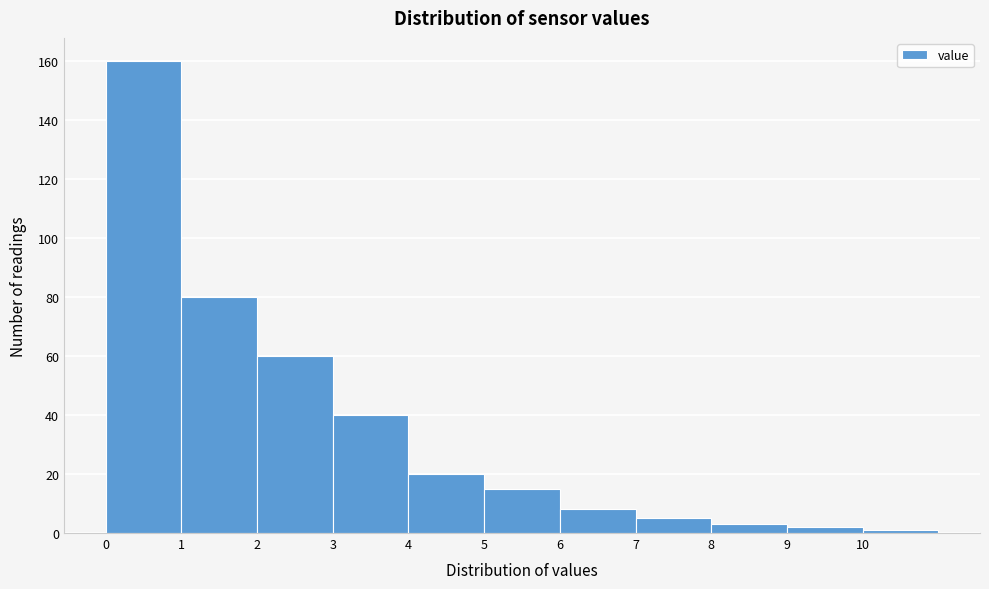

Over which range of the x-axis is the bar tallest?

0 to 1